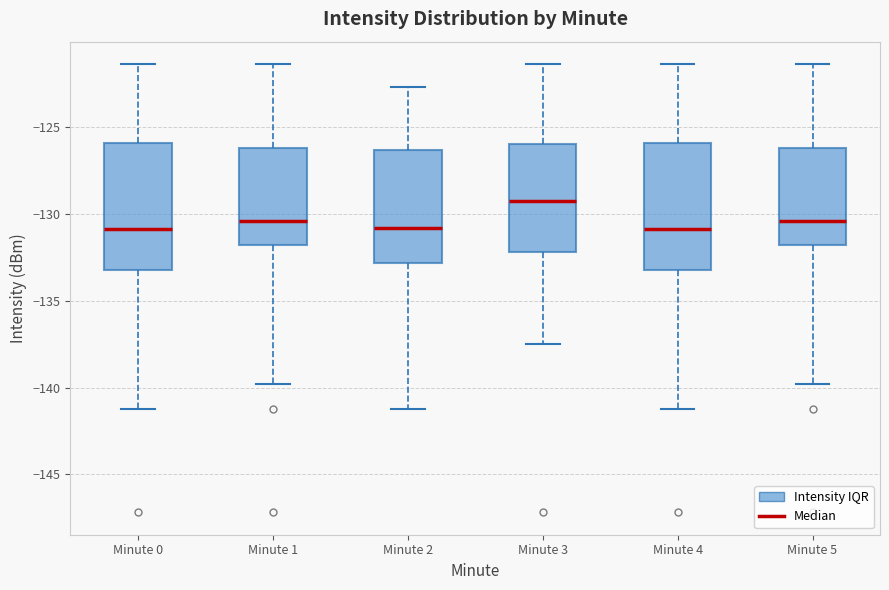

Which box has the highest median line?

Minute 3